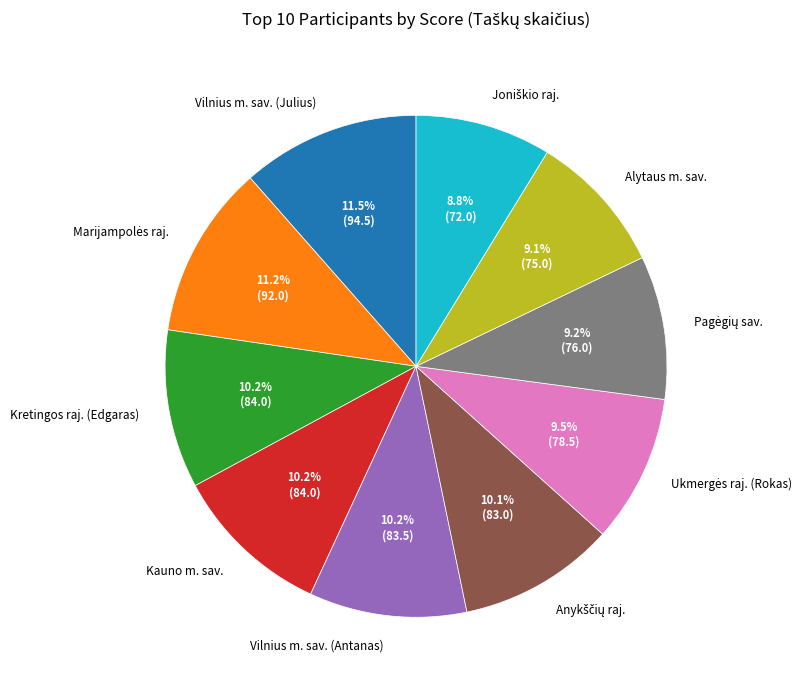

Approximately how many times larger is the value at Kauno m. sav. compared to Vilnius m. sav. (Julius)?

0.9